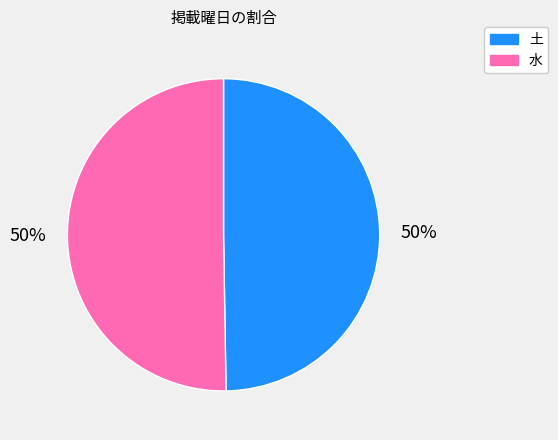

To the nearest percent, what percentage of the pie is 水?

50%